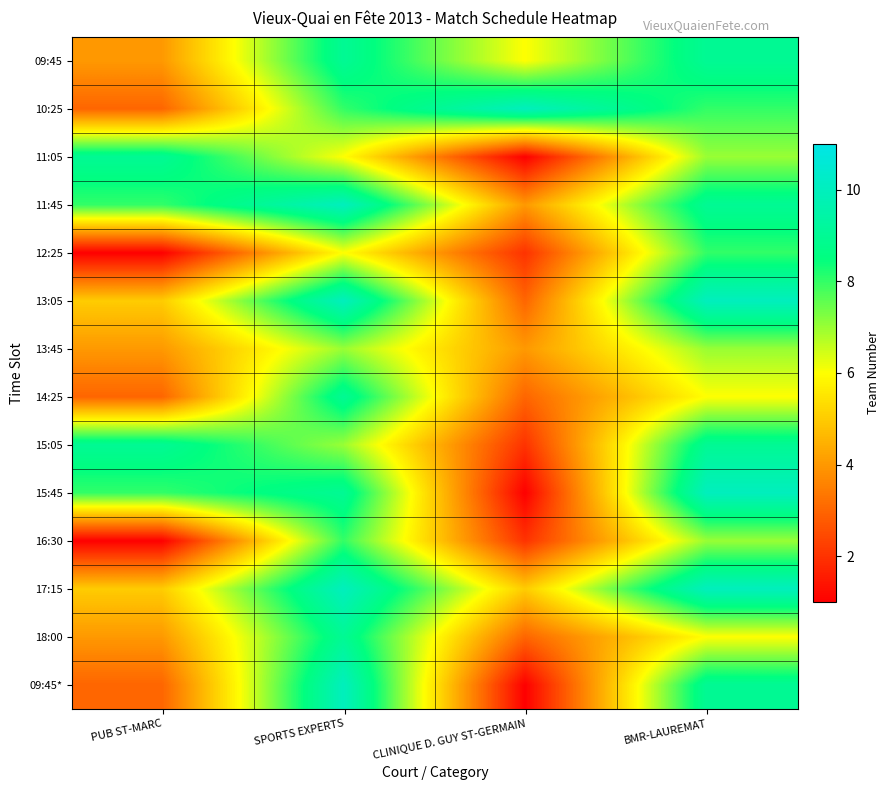

Reading right to left, list all the values displayed in this chart.

09:45: BMR-LAUREMAT=9	CLINIQUE D. GUY ST-GERMAIN=6	SPORTS EXPERTS=9	PUB ST-MARC=4
10:25: BMR-LAUREMAT=8	CLINIQUE D. GUY ST-GERMAIN=10	SPORTS EXPERTS=8	PUB ST-MARC=3
11:05: BMR-LAUREMAT=7	CLINIQUE D. GUY ST-GERMAIN=1	SPORTS EXPERTS=6	PUB ST-MARC=9
11:45: BMR-LAUREMAT=9	CLINIQUE D. GUY ST-GERMAIN=4	SPORTS EXPERTS=10	PUB ST-MARC=8
12:25: BMR-LAUREMAT=8	CLINIQUE D. GUY ST-GERMAIN=2	SPORTS EXPERTS=6	PUB ST-MARC=1
13:05: BMR-LAUREMAT=10	CLINIQUE D. GUY ST-GERMAIN=3	SPORTS EXPERTS=10	PUB ST-MARC=5
13:45: BMR-LAUREMAT=7	CLINIQUE D. GUY ST-GERMAIN=4	SPORTS EXPERTS=7	PUB ST-MARC=4
14:25: BMR-LAUREMAT=6	CLINIQUE D. GUY ST-GERMAIN=3	SPORTS EXPERTS=9	PUB ST-MARC=3
15:05: BMR-LAUREMAT=9	CLINIQUE D. GUY ST-GERMAIN=2	SPORTS EXPERTS=7	PUB ST-MARC=9
15:45: BMR-LAUREMAT=10	CLINIQUE D. GUY ST-GERMAIN=1	SPORTS EXPERTS=9	PUB ST-MARC=8
16:30: BMR-LAUREMAT=7	CLINIQUE D. GUY ST-GERMAIN=2	SPORTS EXPERTS=8	PUB ST-MARC=1
17:15: BMR-LAUREMAT=10	CLINIQUE D. GUY ST-GERMAIN=5	SPORTS EXPERTS=10	PUB ST-MARC=5
18:00: BMR-LAUREMAT=6	CLINIQUE D. GUY ST-GERMAIN=3	SPORTS EXPERTS=9	PUB ST-MARC=4
09:45*: BMR-LAUREMAT=9	CLINIQUE D. GUY ST-GERMAIN=1	SPORTS EXPERTS=10	PUB ST-MARC=3